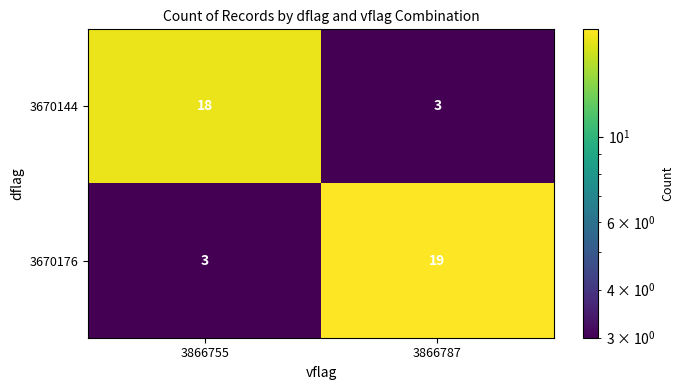

Reading left to right, what are all the values shown in this chart?

3670144: 18	3
3670176: 3	19